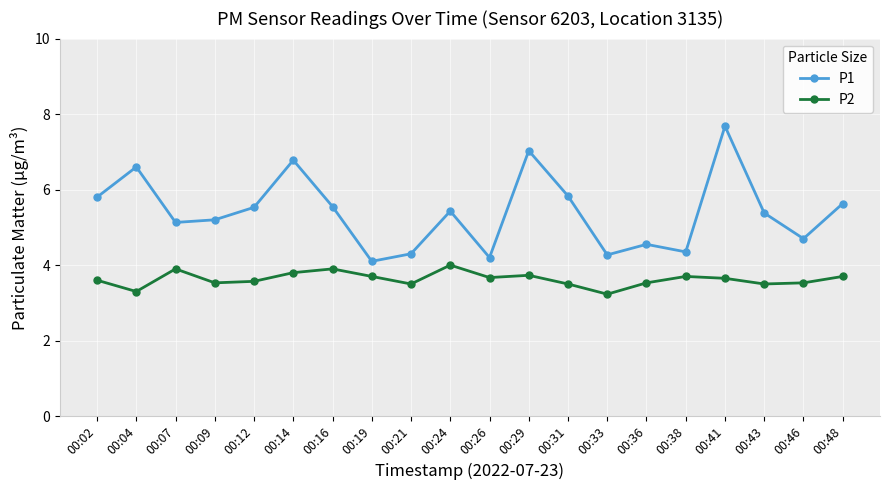

What is the average value of the P2 series?

3.6